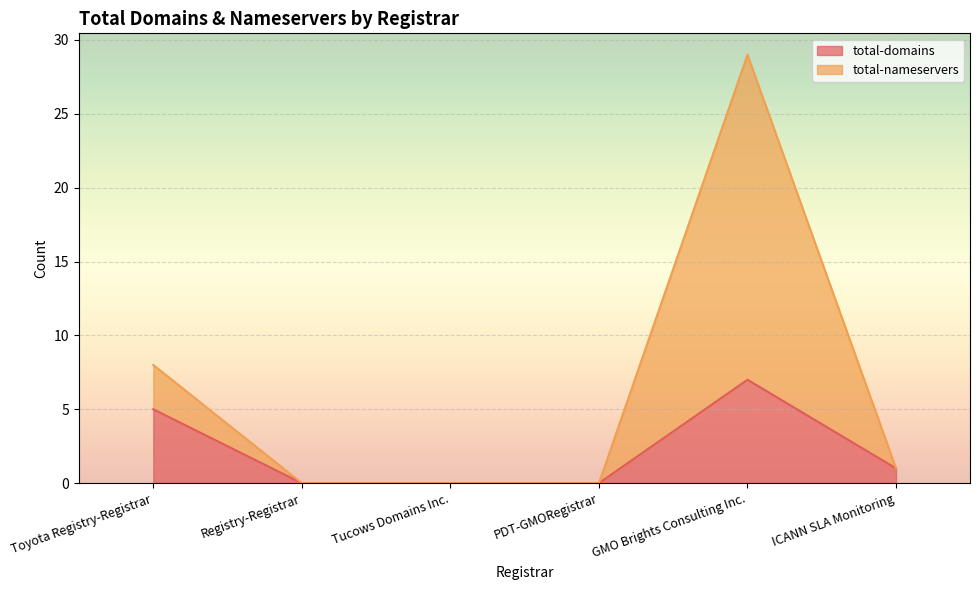

List the labels in order of total-nameservers value, largest first.

GMO Brights Consulting Inc., Toyota Registry-Registrar, ICANN SLA Monitoring, Registry-Registrar, Tucows Domains Inc., PDT-GMORegistrar